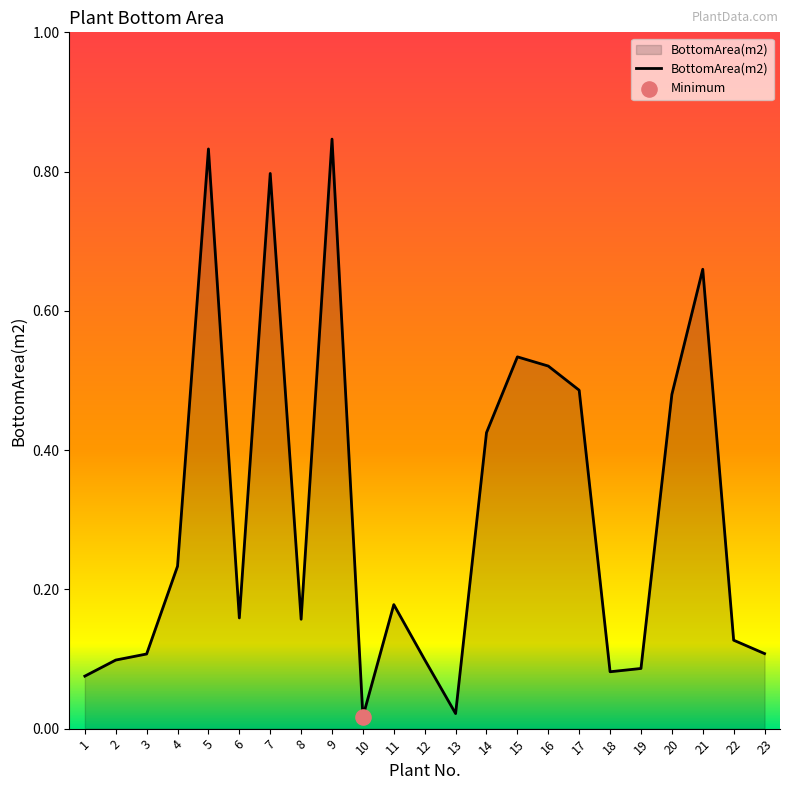

What is the change in value from 1 to 16?

+0.4